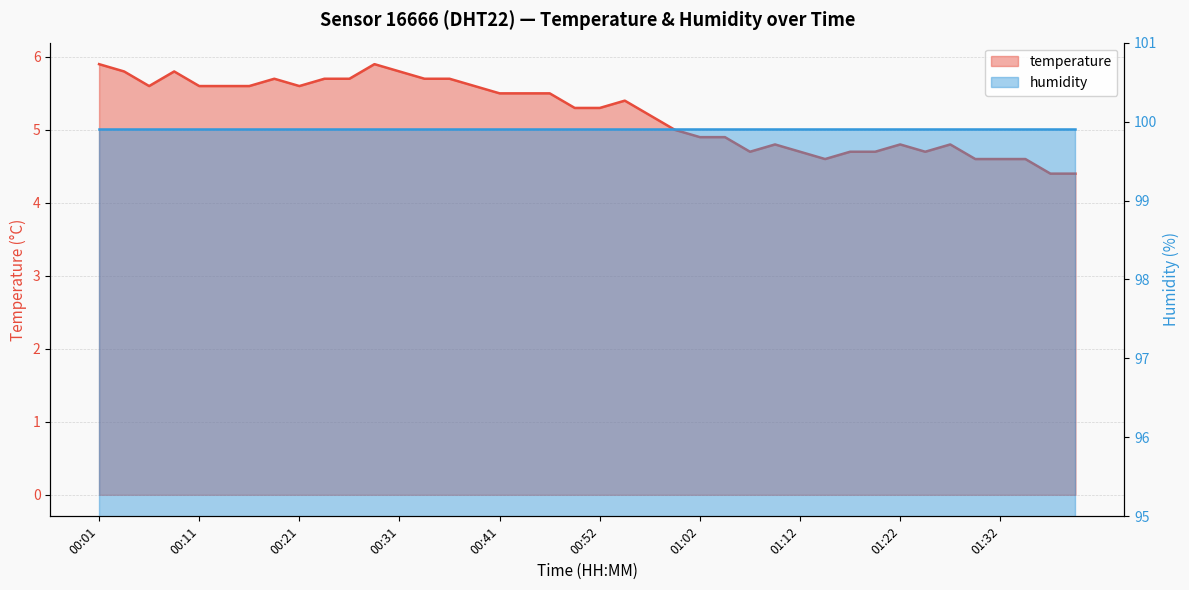

Reading left to right, what are all the values shown in this chart?

00:01=5.9	00:03=5.8	00:06=5.6	00:08=5.8	00:11=5.6	00:13=5.6	00:16=5.6	00:18=5.7	00:21=5.6	00:24=5.7	00:26=5.7	00:29=5.9	00:31=5.8	00:34=5.7	00:36=5.7	00:39=5.6	00:41=5.5	00:44=5.5	00:46=5.5	00:49=5.3	00:52=5.3	00:54=5.4	00:57=5.2	00:59=5.0	01:02=4.9	01:04=4.9	01:07=4.7	01:09=4.8	01:12=4.7	01:14=4.6	01:17=4.7	01:19=4.7	01:22=4.8	01:25=4.7	01:27=4.8	01:30=4.6	01:32=4.6	01:35=4.6	01:37=4.4	01:40=4.4